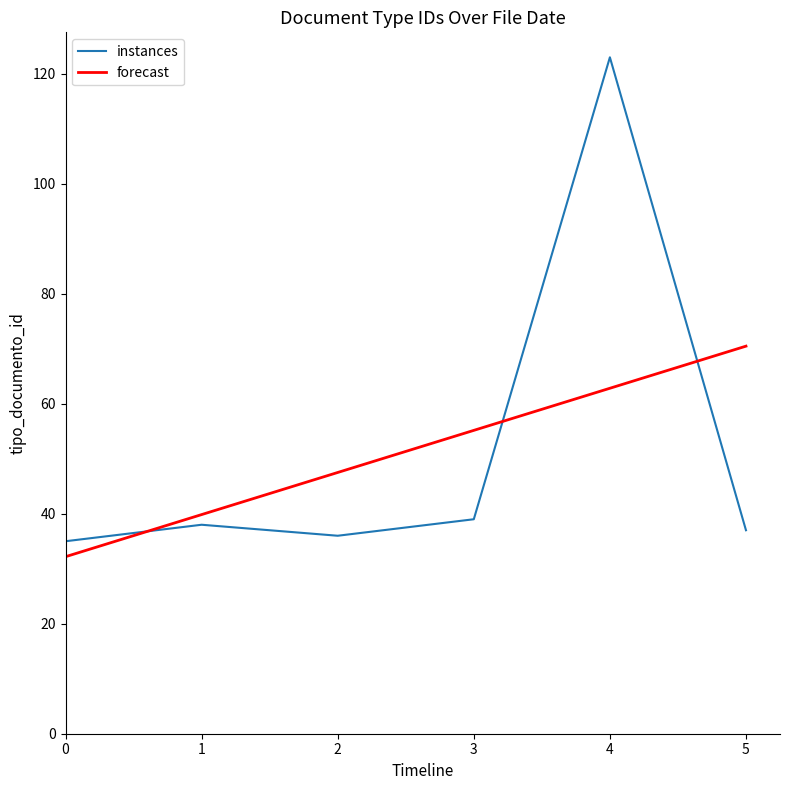

What is the average value of the forecast series?

51.3